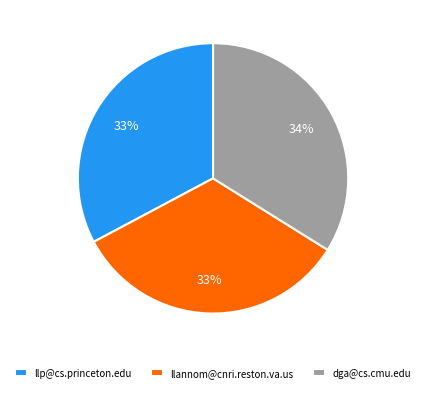

Is the sum of llannom@cnri.reston.va.us and llp@cs.princeton.edu greater than half?

Yes